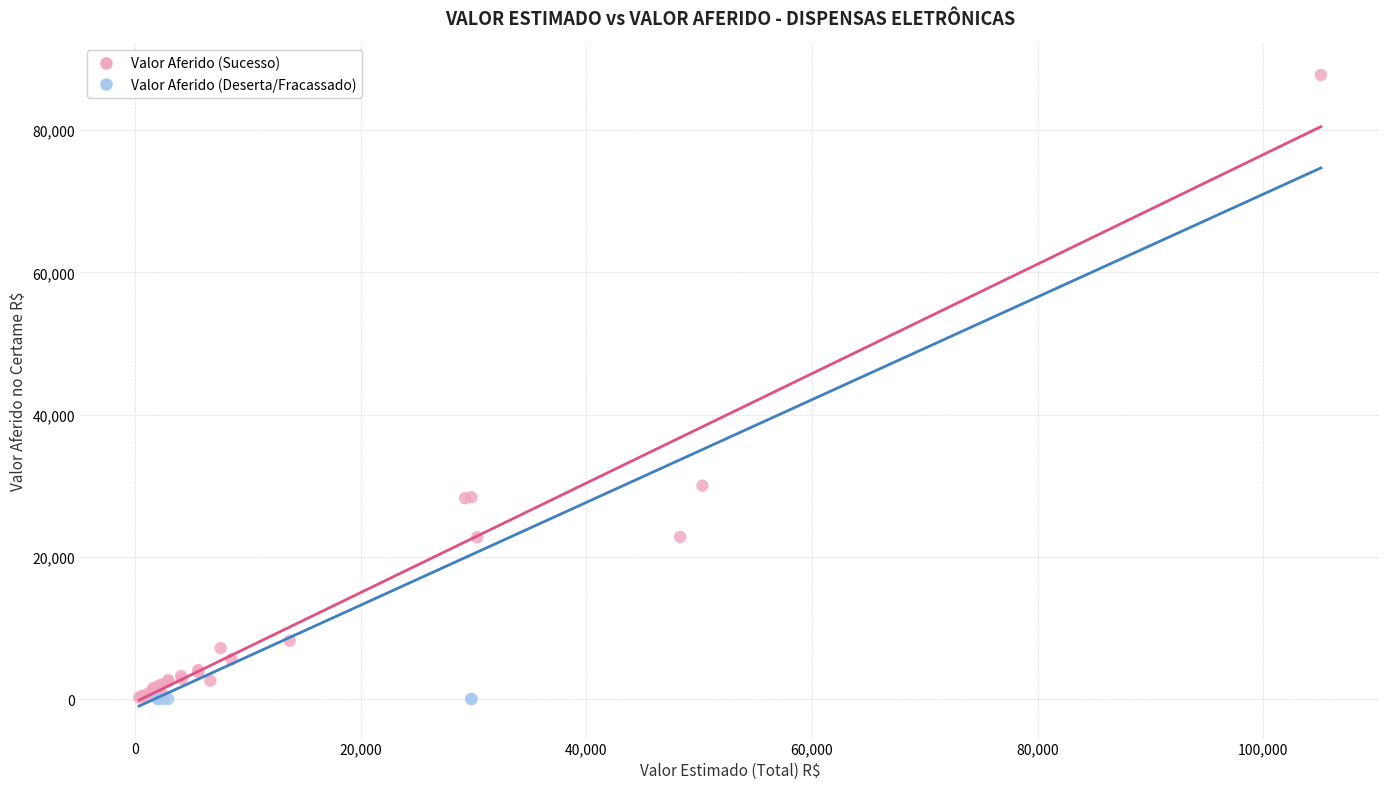

What are all the series names shown in the legend?

Valor Aferido (Sucesso), Valor Aferido (Deserta/Fracassado)